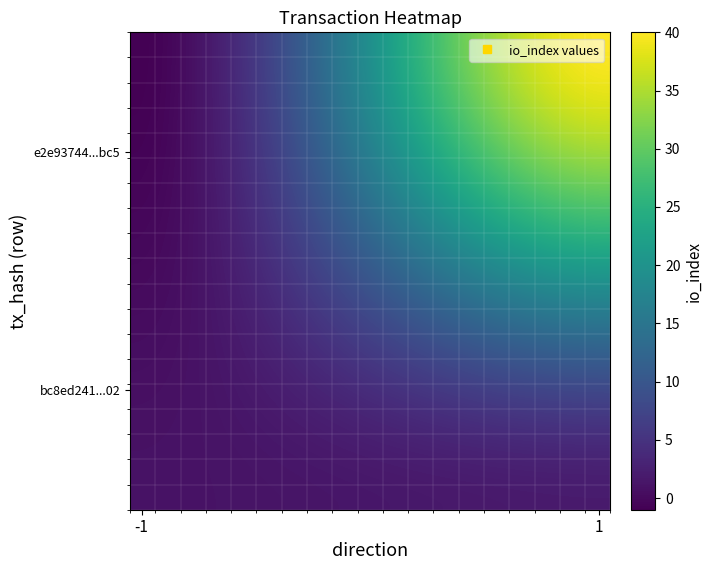

Which label corresponds to the smallest value in the chart?

-1